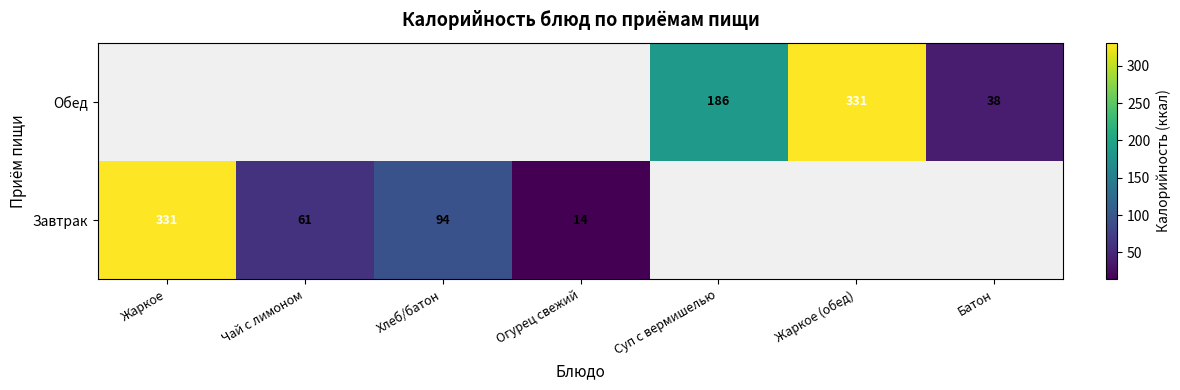

What is the greatest value displayed?

331.0